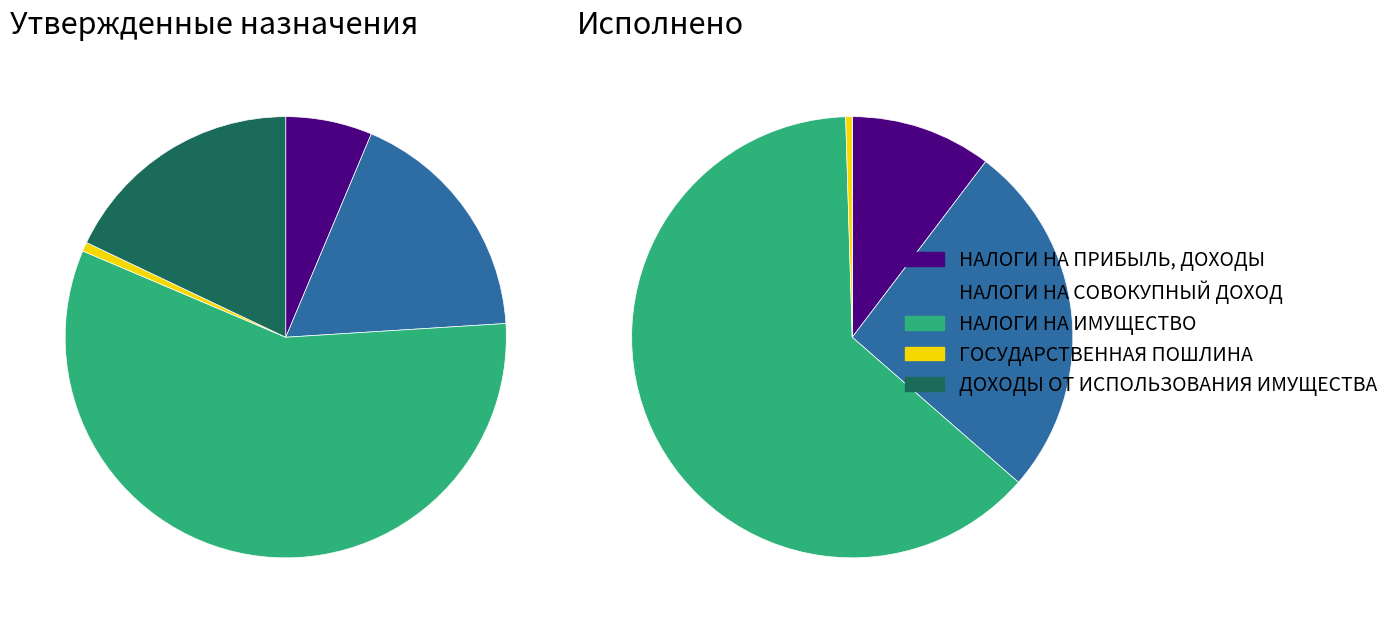

Is it true that ГОСУДАРСТВЕННАЯ ПОШЛИНА is 0% of the pie?

True